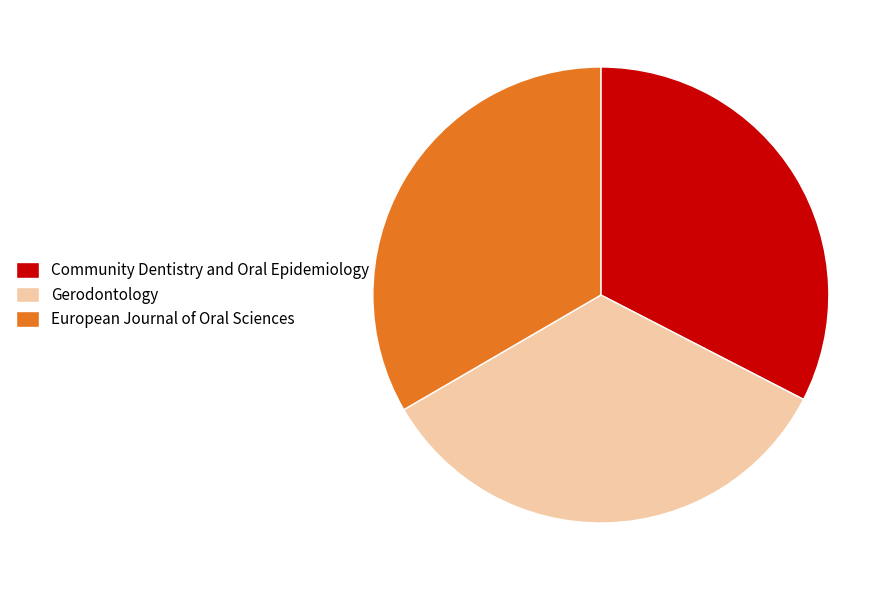

The Gerodontology slice represents 34% of the pie. True or false?

True